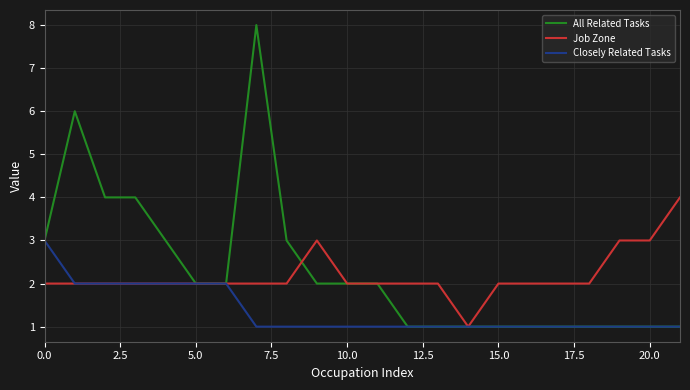

Which series has the largest range (max minus min)?

All Related Tasks